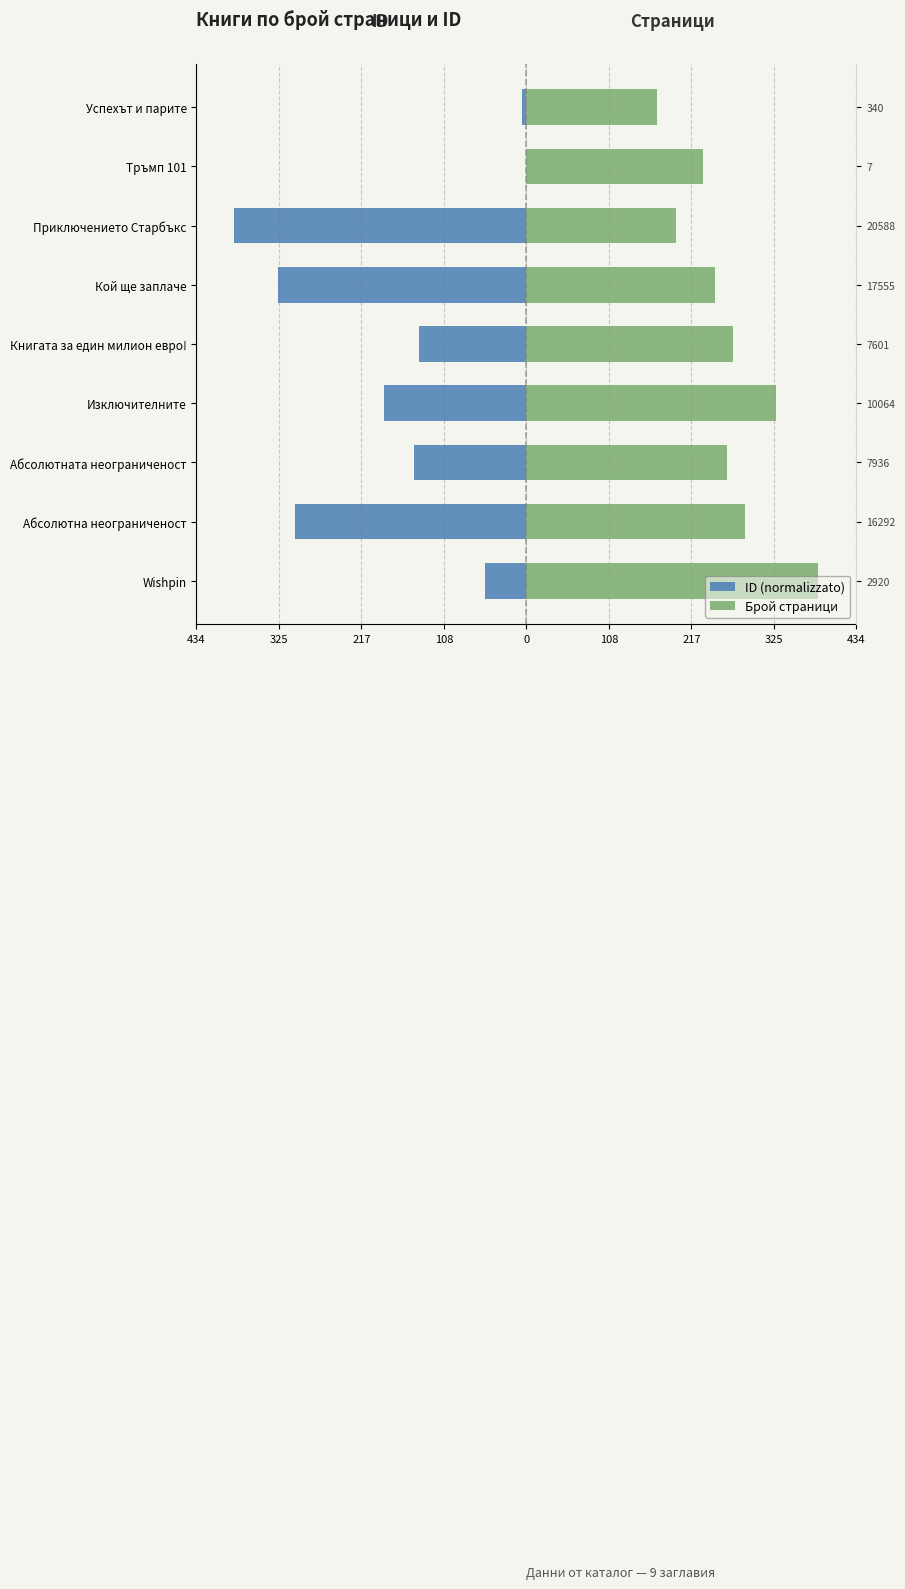

Does the chart contain any negative values?

Yes